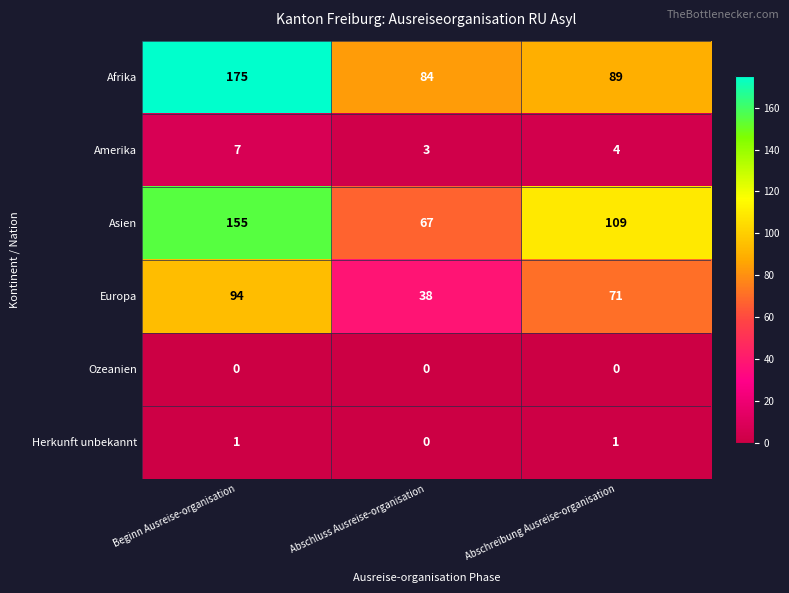

Reading left to right, extract all data points from this chart.

Afrika: 175	84	89
Amerika: 7	3	4
Asien: 155	67	109
Europa: 94	38	71
Ozeanien: 0	0	0
Herkunft unbekannt: 1	0	1